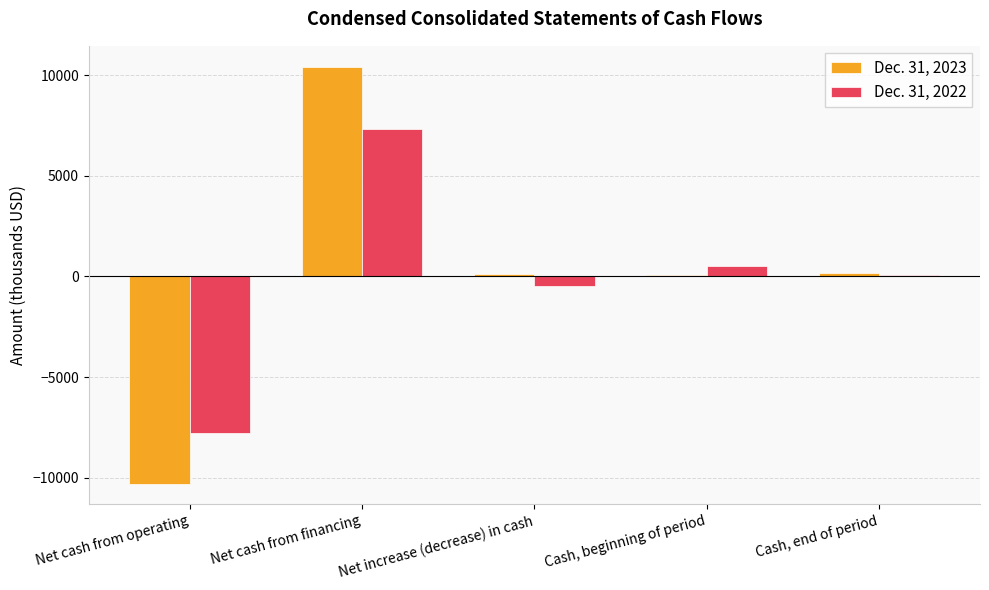

True or false: Dec. 31, 2023 has a value of 176 at Cash, end of period.

True